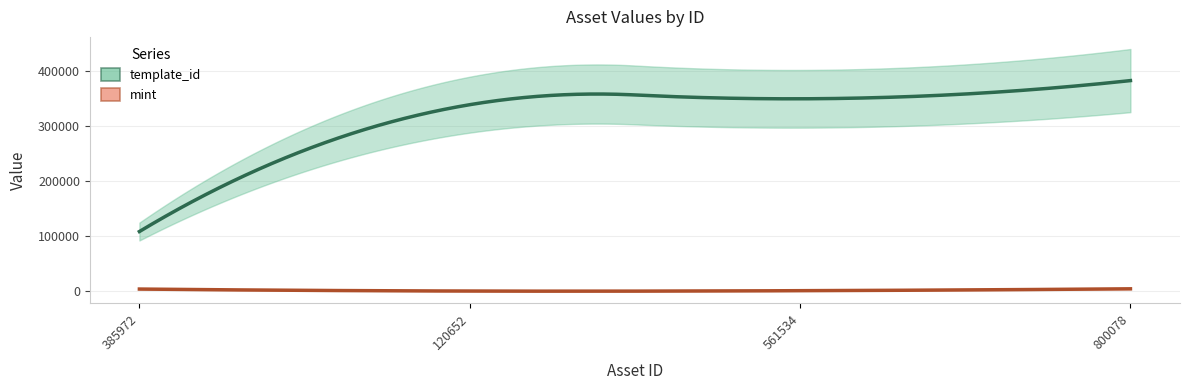

Does the chart have visible grid lines?

Yes